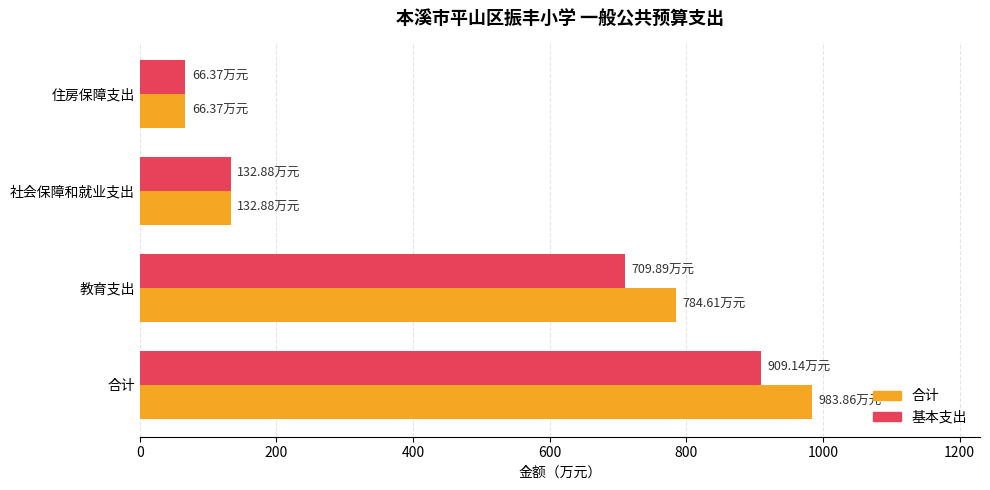

At which label is 合计 closest to 525?

教育支出